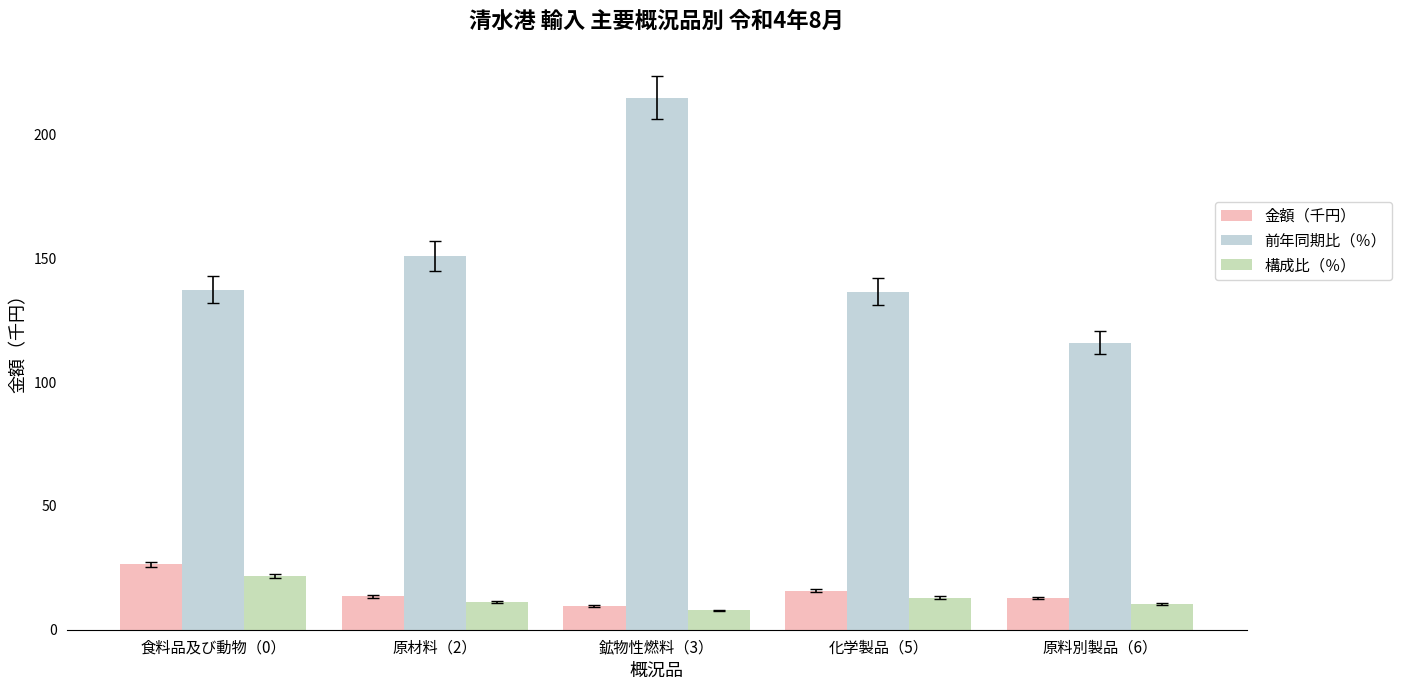

Is the value of 前年同期比（％） at 鉱物性燃料（3） greater than the value of 構成比（％） at 食料品及び動物（0）?

Yes